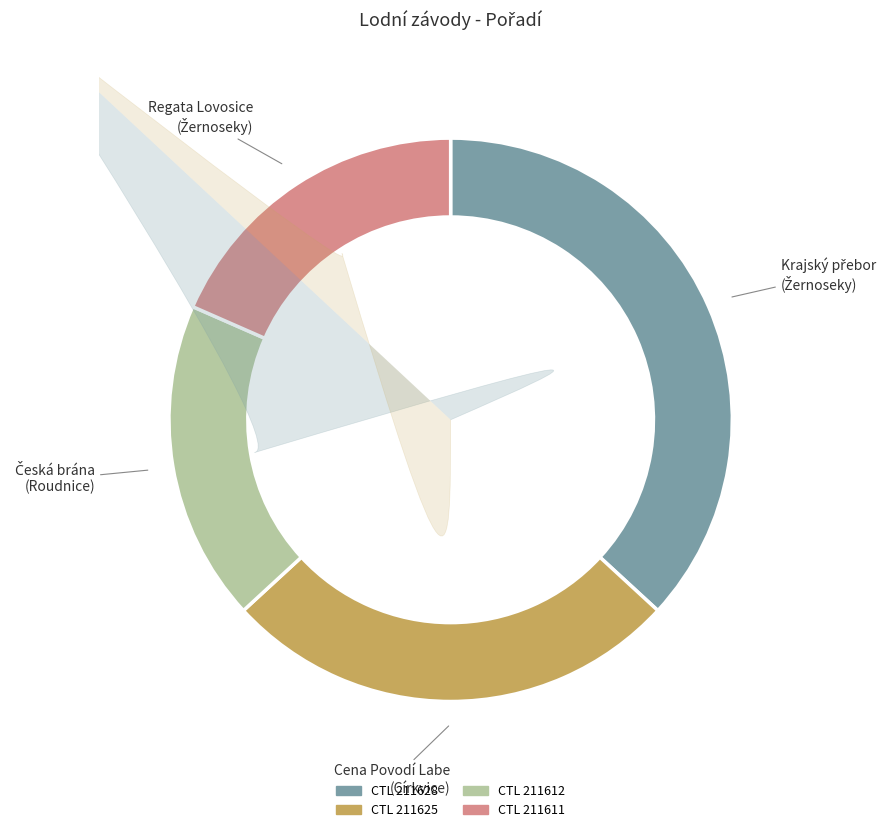

Rank the categories by value from lowest to highest.

211612, 211611, 211625, 211628